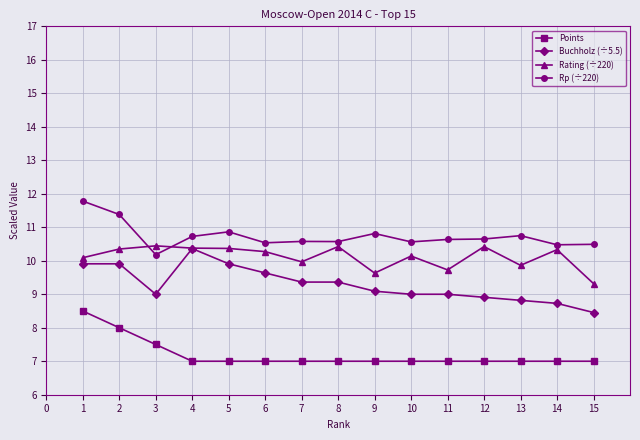

At which label does Rating (÷220) reach its minimum?

15